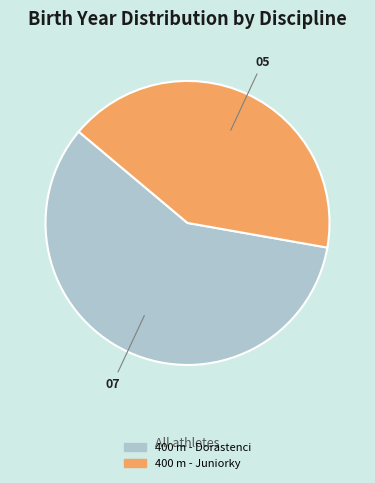

Rank the categories by value from highest to lowest.

400 m - Dorastenci, 400 m - Juniorky